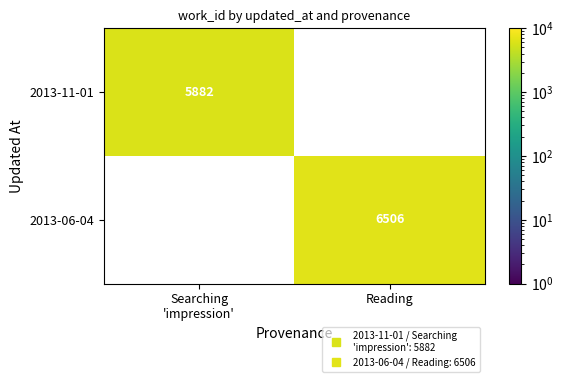

What is the smallest value displayed?

5882.0